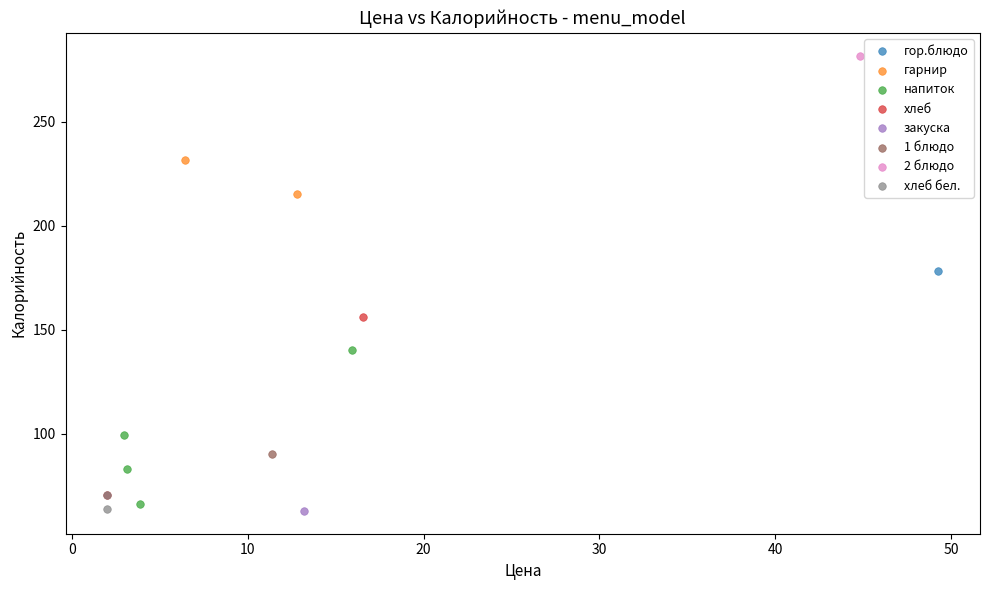

What are all the series names shown in the legend?

гор.блюдо, гарнир, напиток, хлеб, закуска, 1 блюдо, 2 блюдо, хлеб бел.